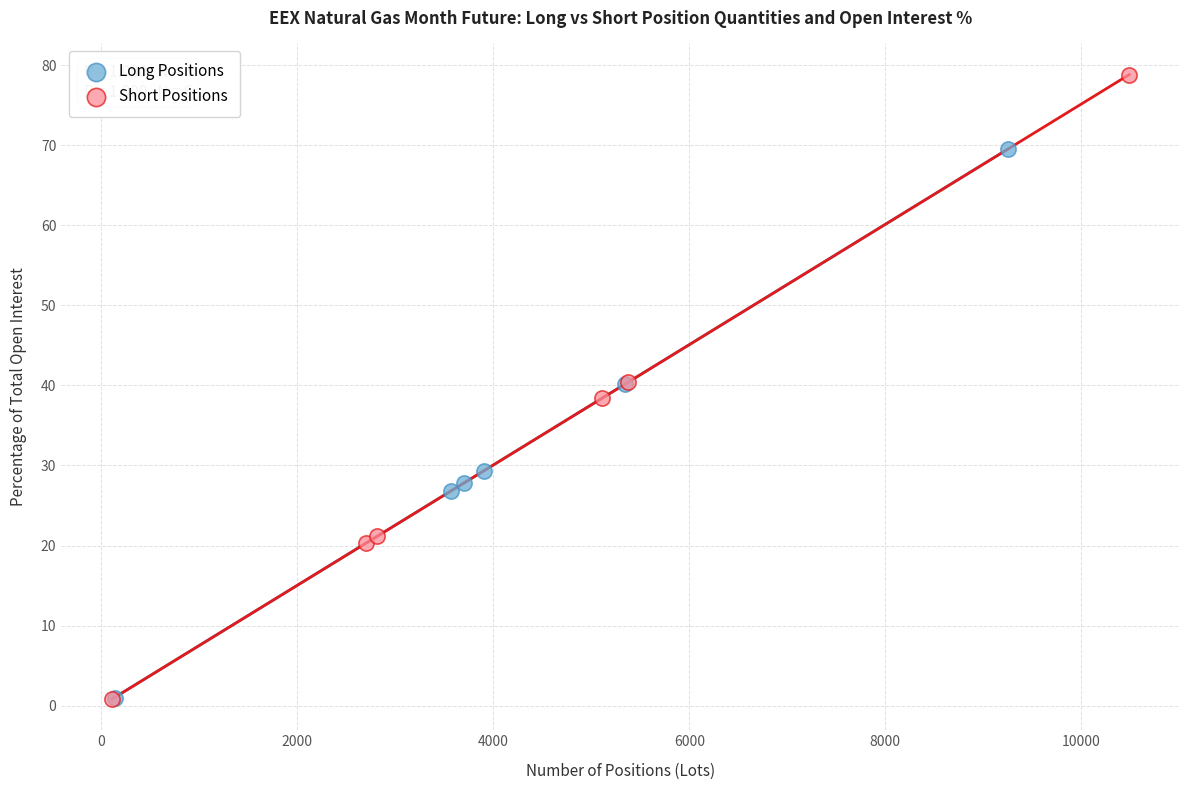

Which series contains the highest Y value?

Short Positions